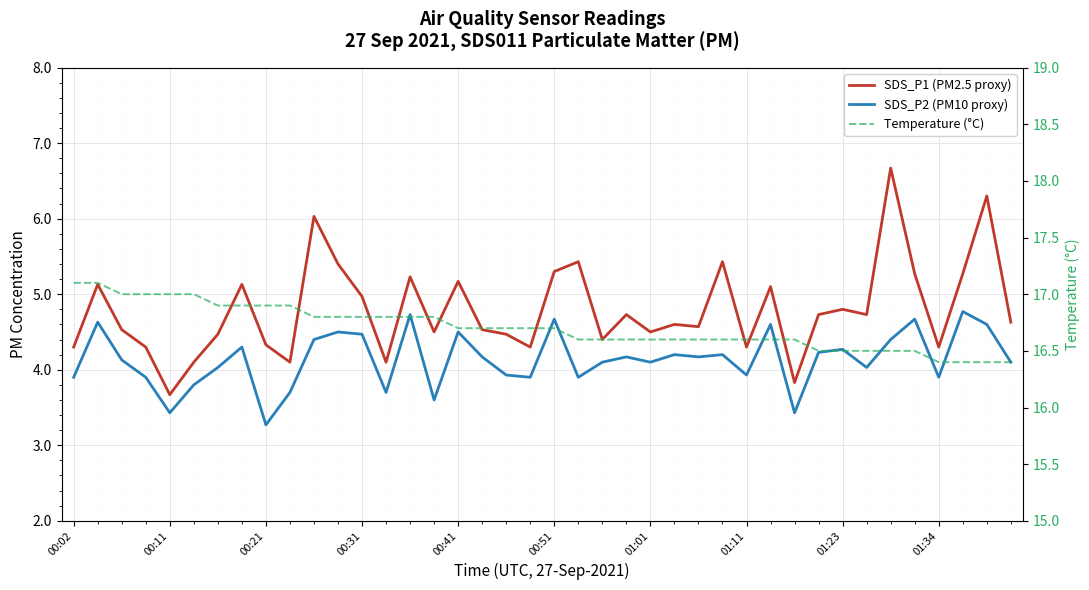

How many lines are shown in the chart?

3